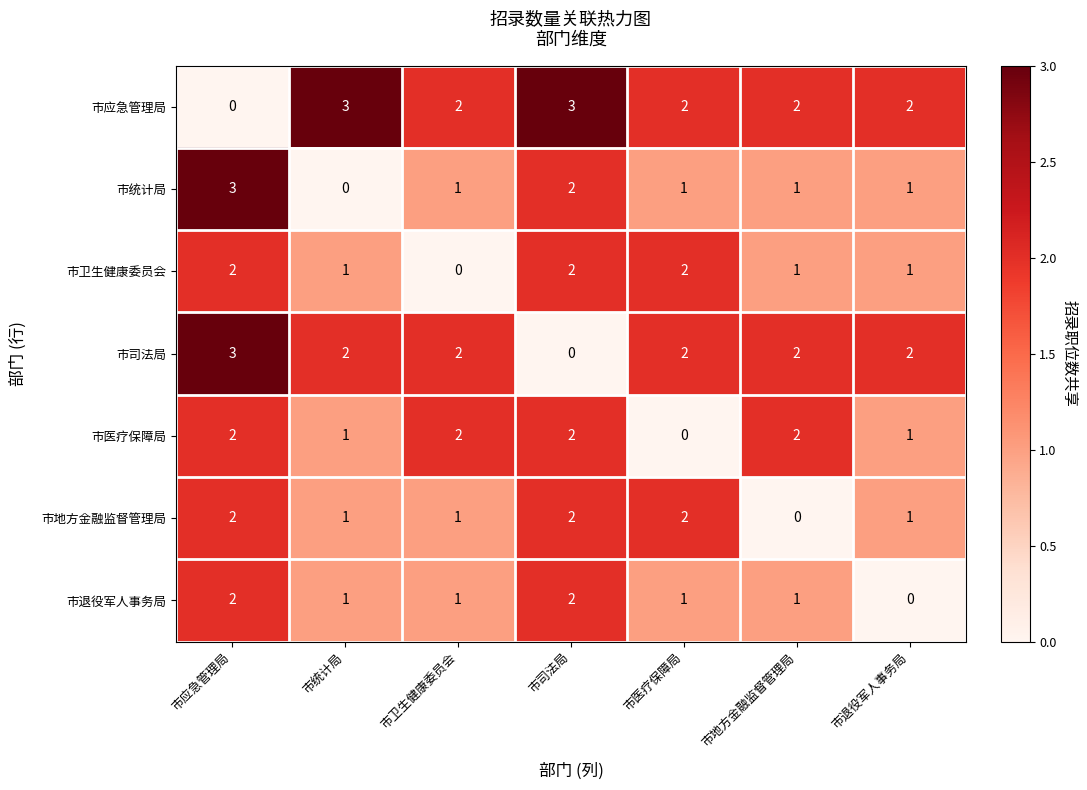

How many positive values does the 市地方金融监督管理局 series have?

6